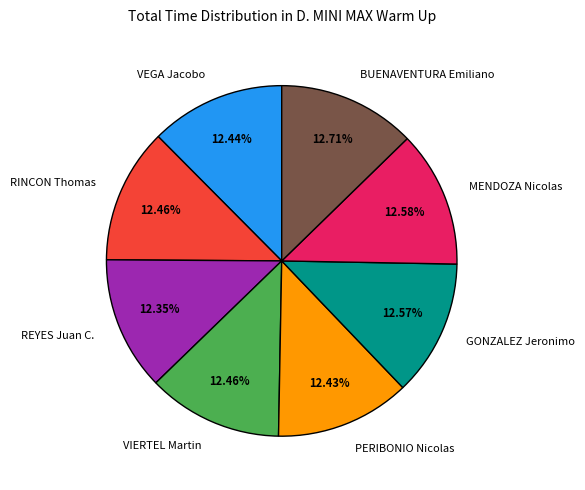

True or false: REYES Juan C. accounts for 12% of the total.

True